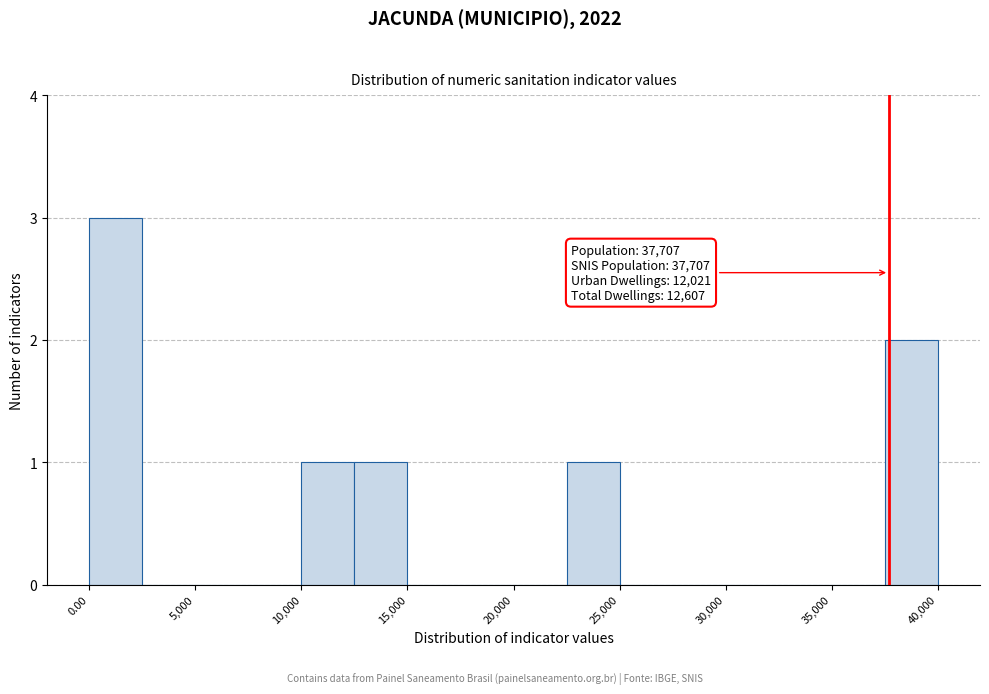

Over which range of the x-axis is the bar tallest?

0 to 2500